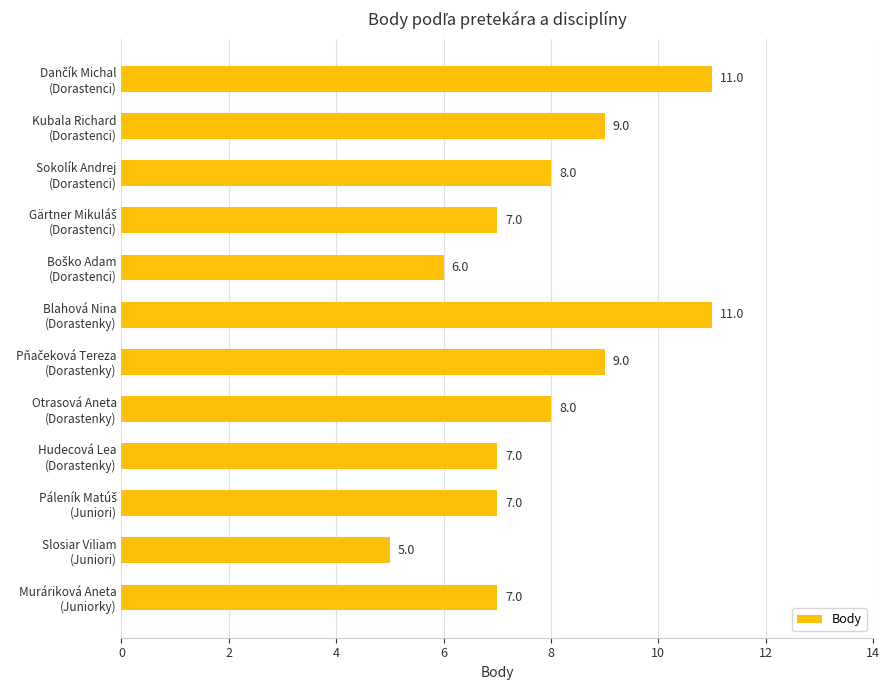

What is the smallest value displayed?

5